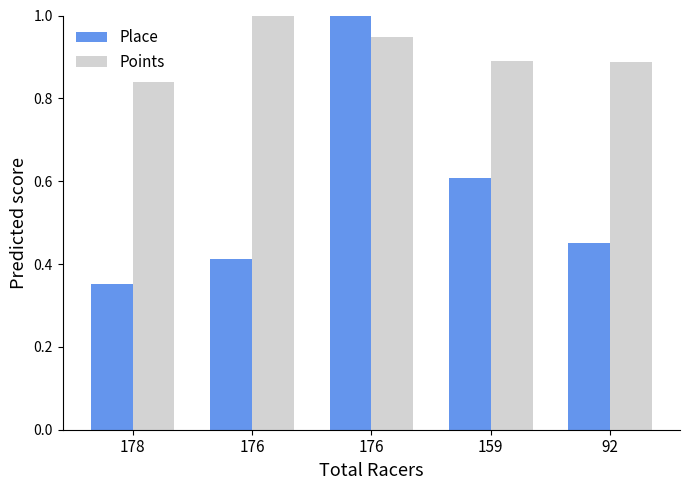

What are all the series names shown in the legend?

Place, Points